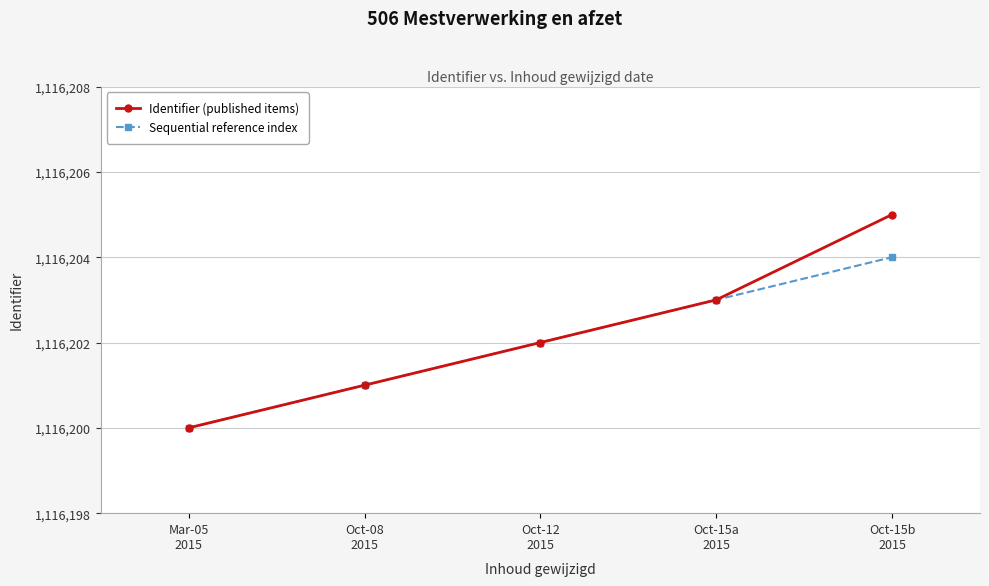

Is it true that Sequential reference index equals 1116201 at Oct-08
2015?

True